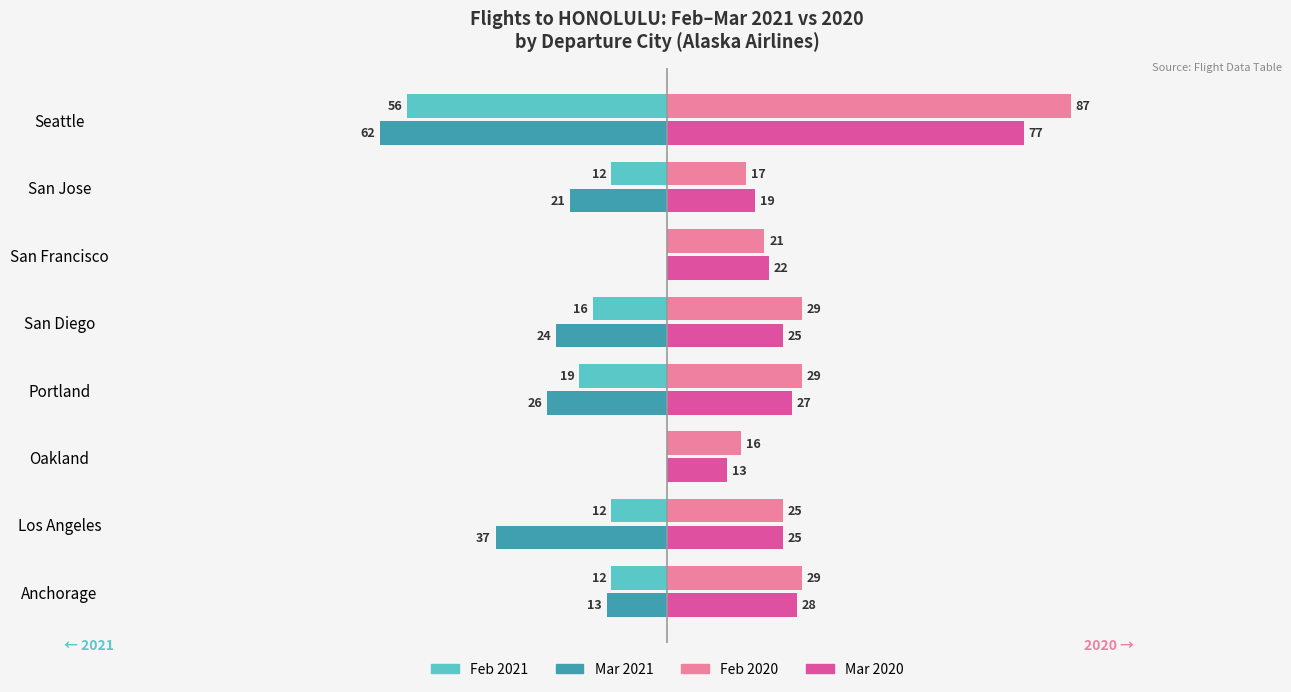

Which series changed the most between Oakland and Seattle?

Feb 2020